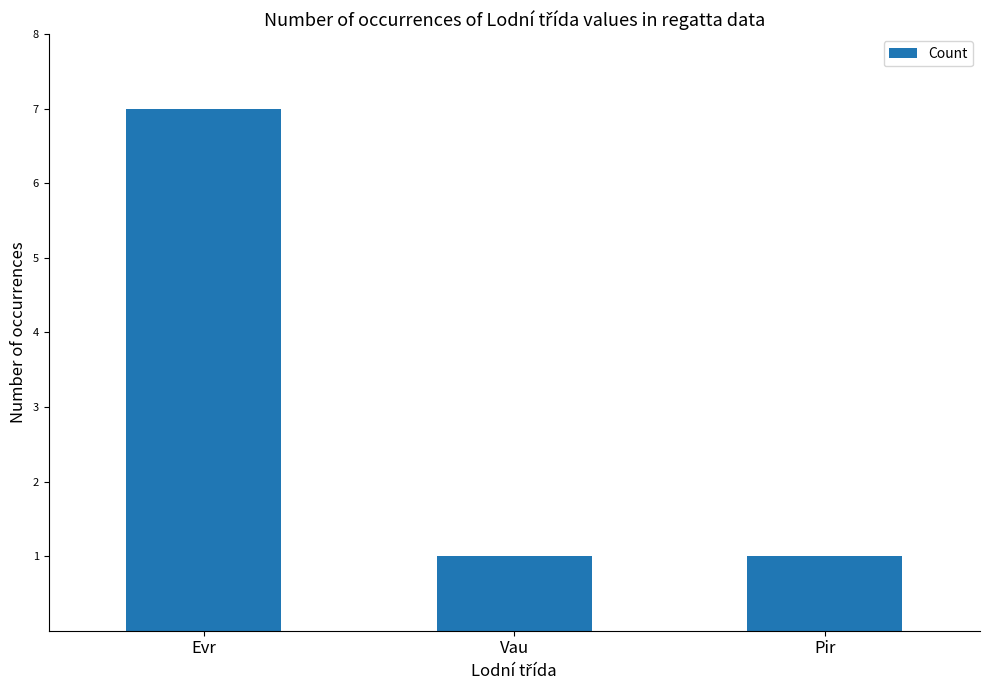

The chart shows a value of 1 at Vau. True or false?

True